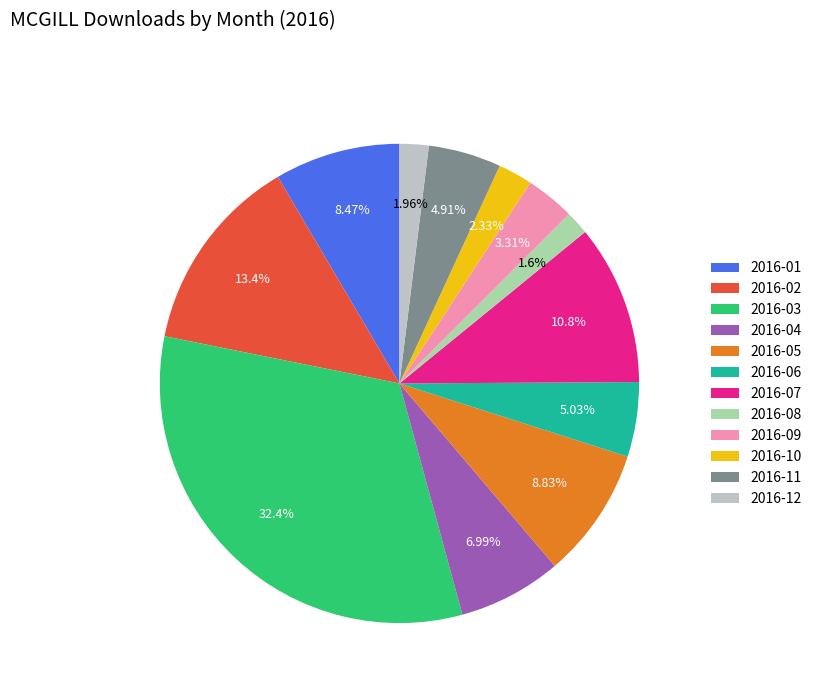

Does 2016-06 account for over 50% of the chart?

No